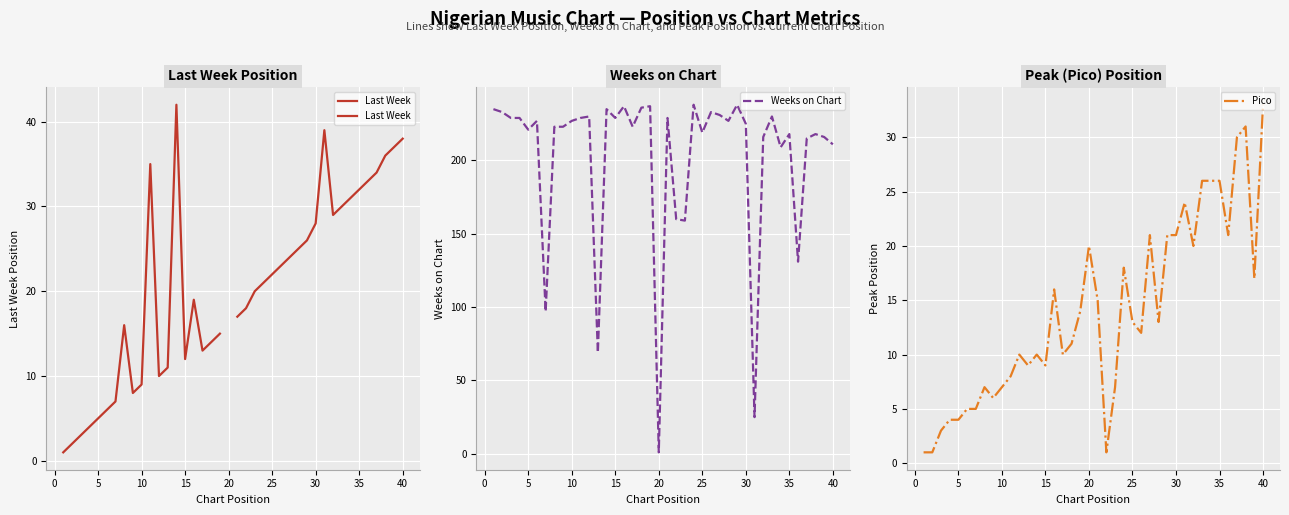

The Pico series shows 37 at 29. True or false?

False